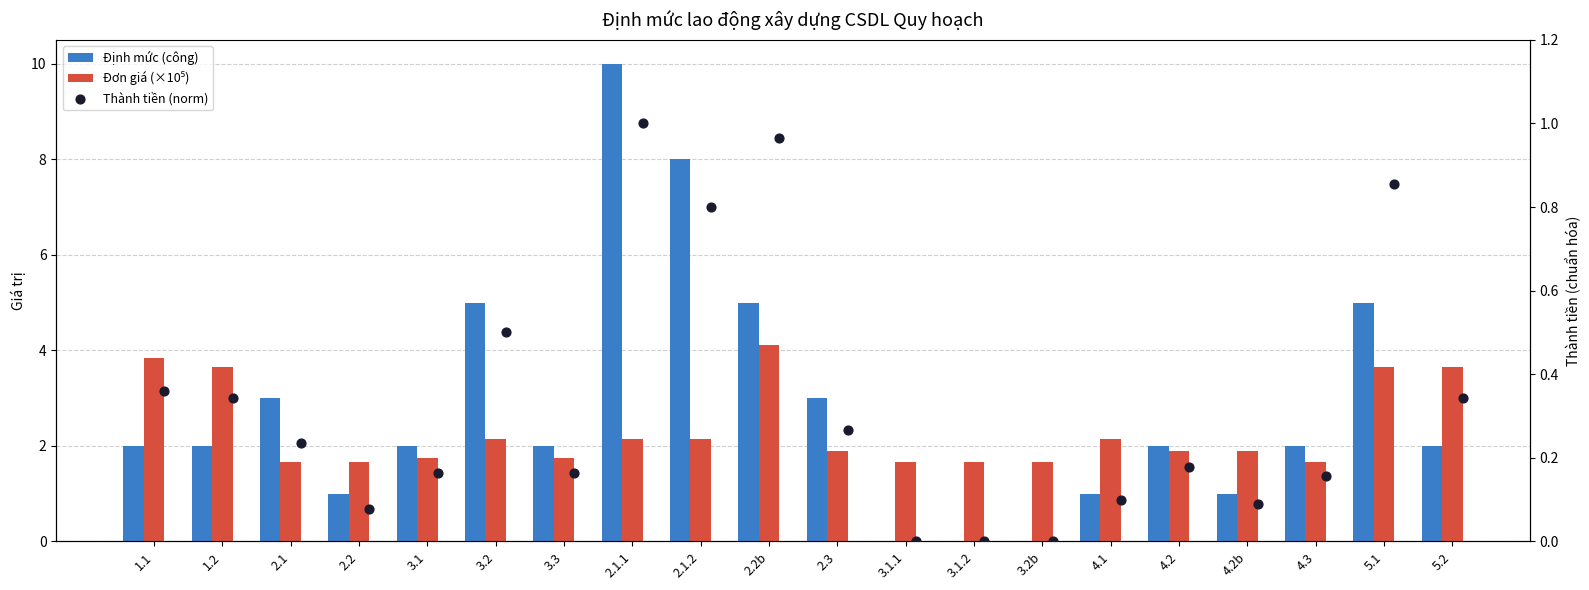

Which series reaches the minimum Y coordinate?

Thành tiền (norm)